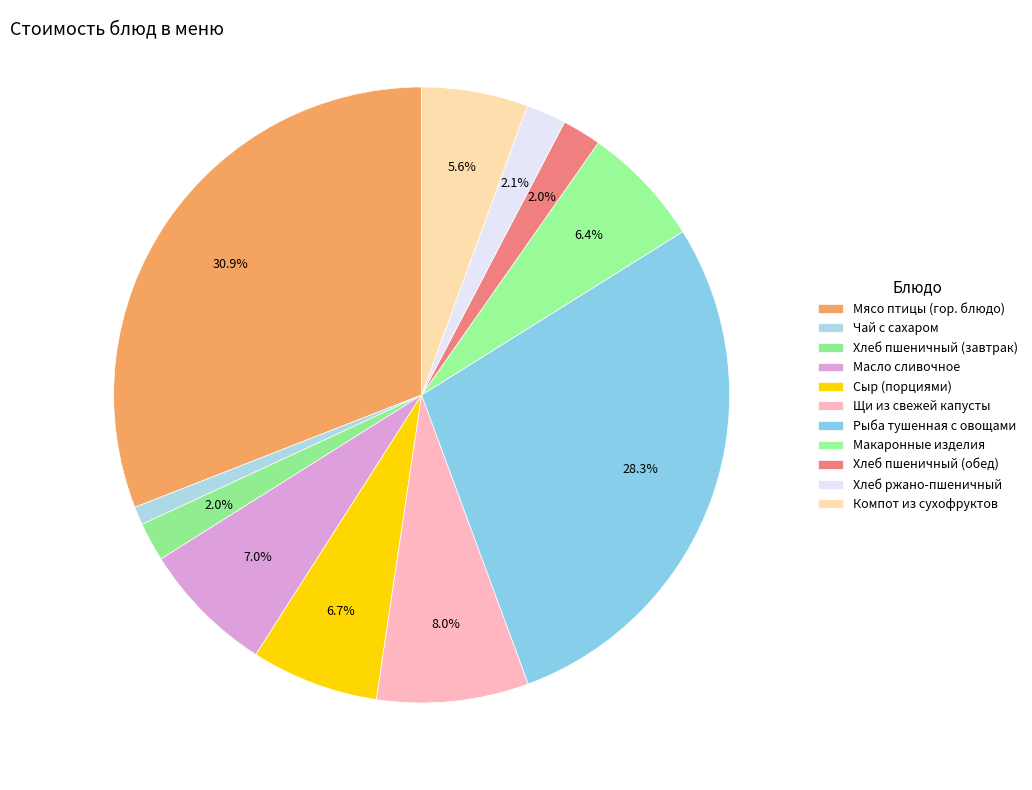

How many slices are in this pie chart?

11